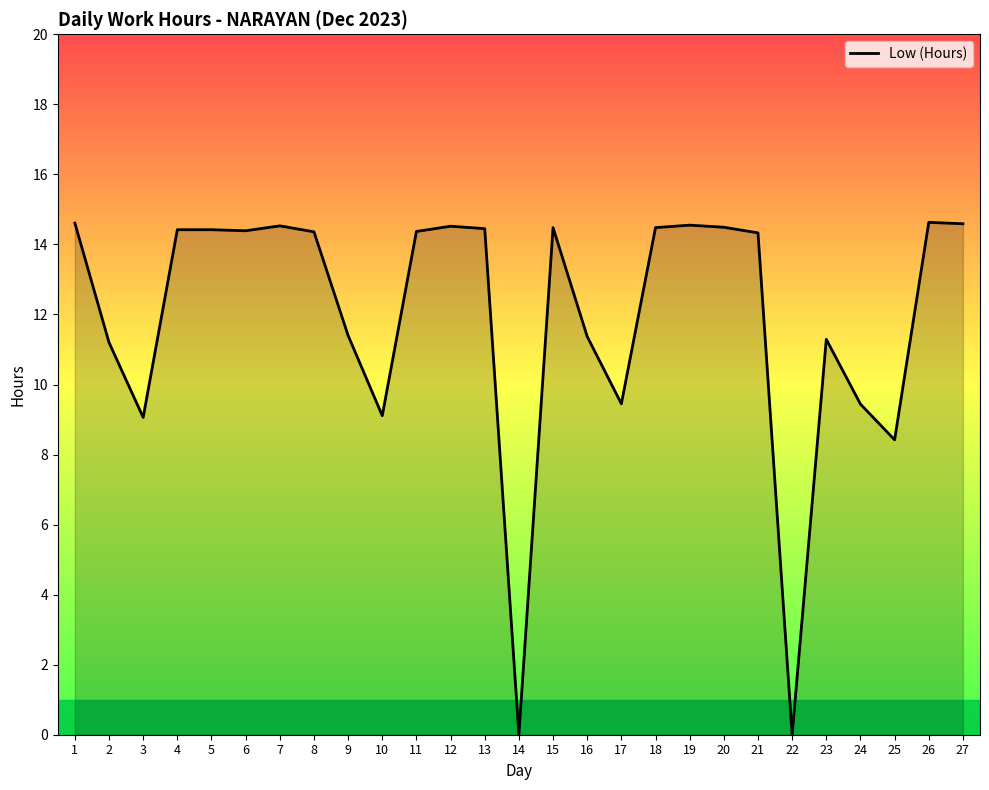

What is the difference between the values at 14 and 11?

14.4